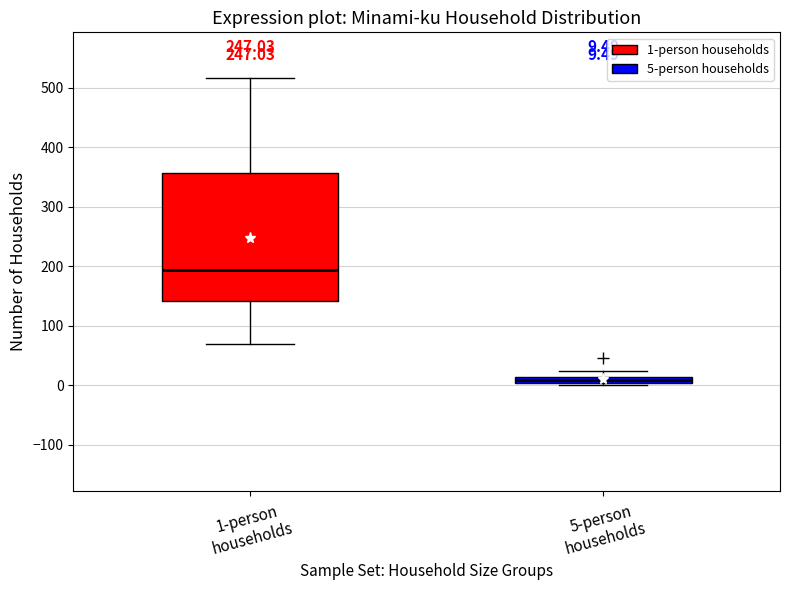

Which box's median line is the lowest?

5-person households